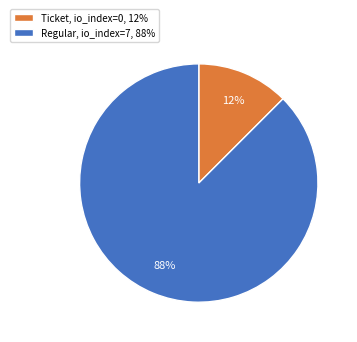

Is the sum of Ticket and Regular greater than half?

Yes